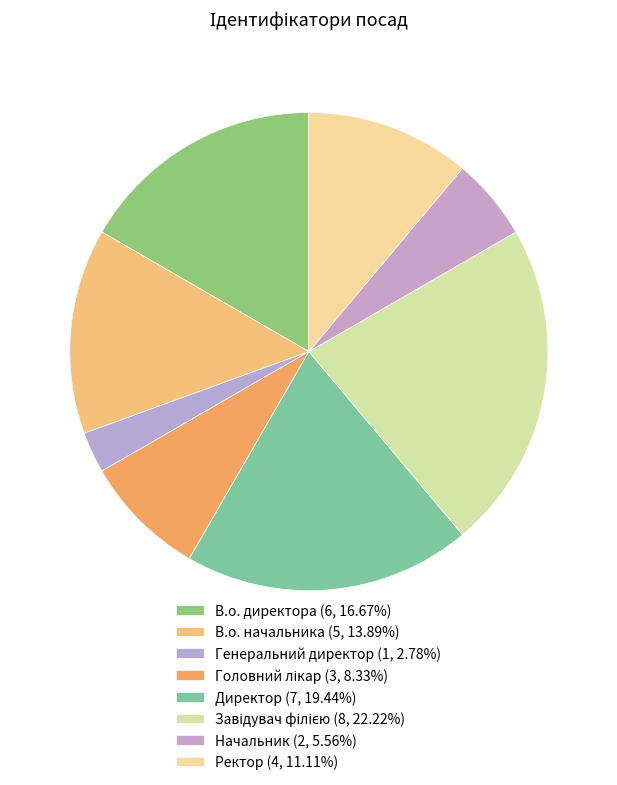

To the nearest percent, what percentage of the pie is Директор?

19%